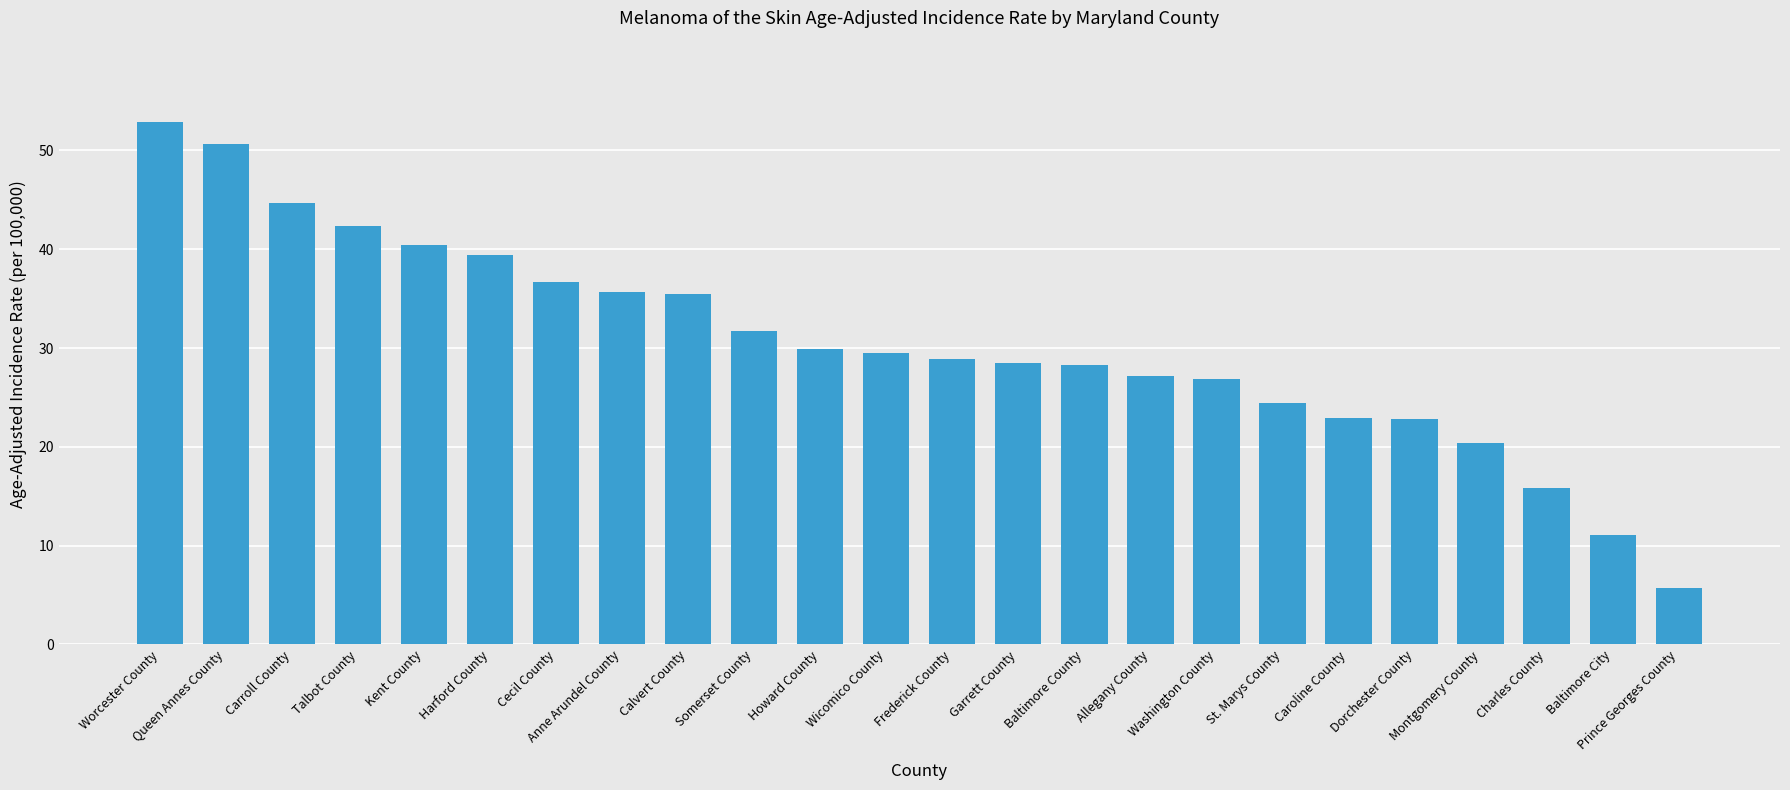

Count the number of data series in this chart.

1